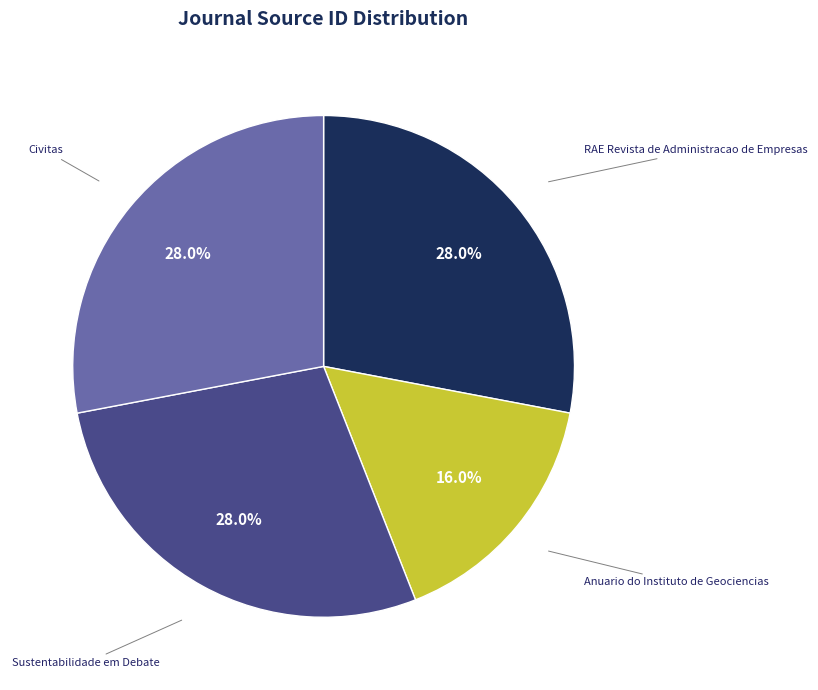

To the nearest percent, what is the difference between the largest and smallest slice percentages?

12%